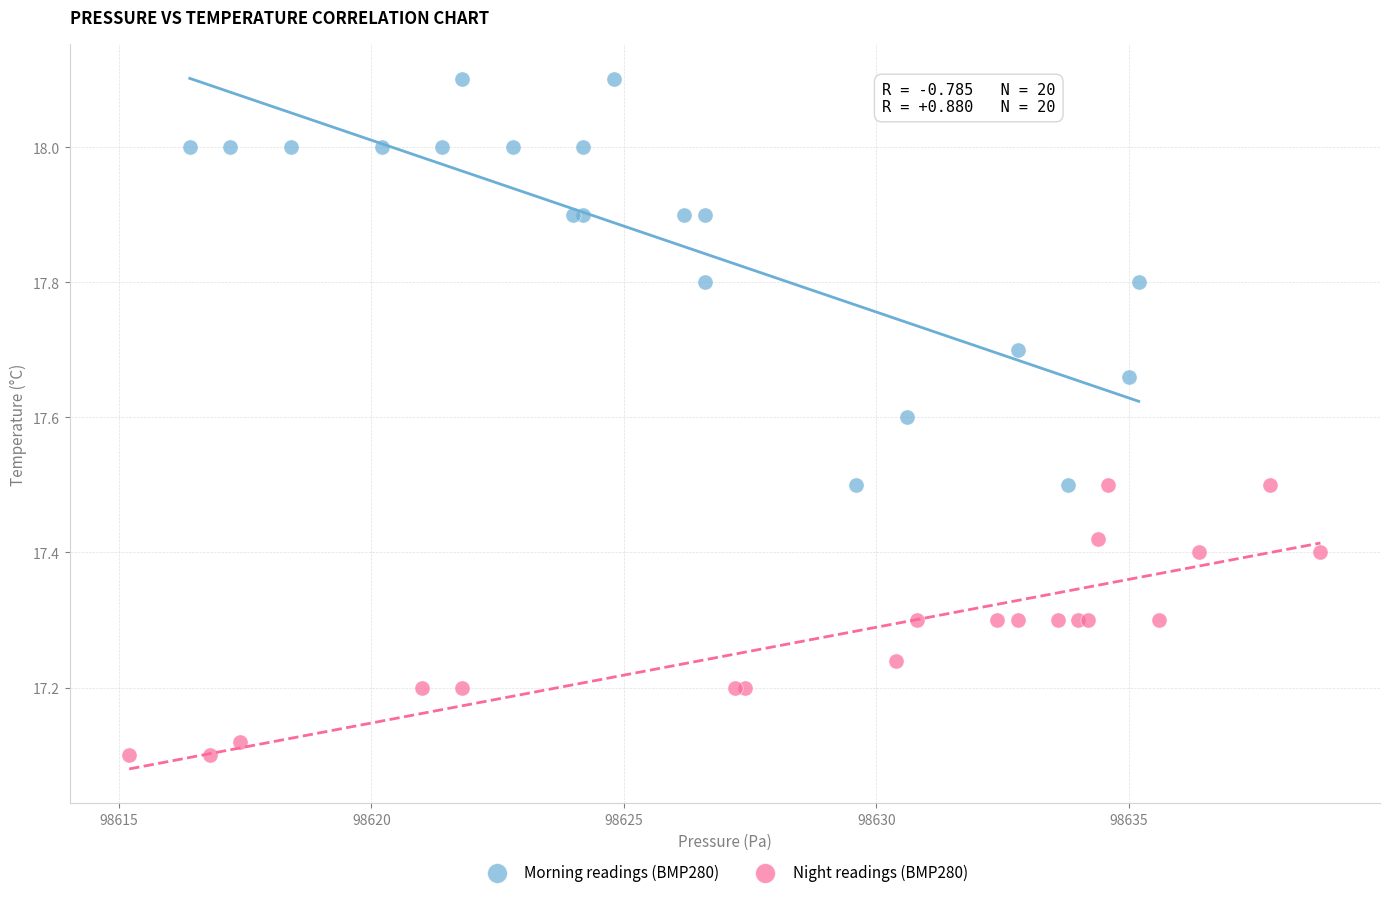

Which series reaches the minimum Y coordinate?

Night readings (BMP280)